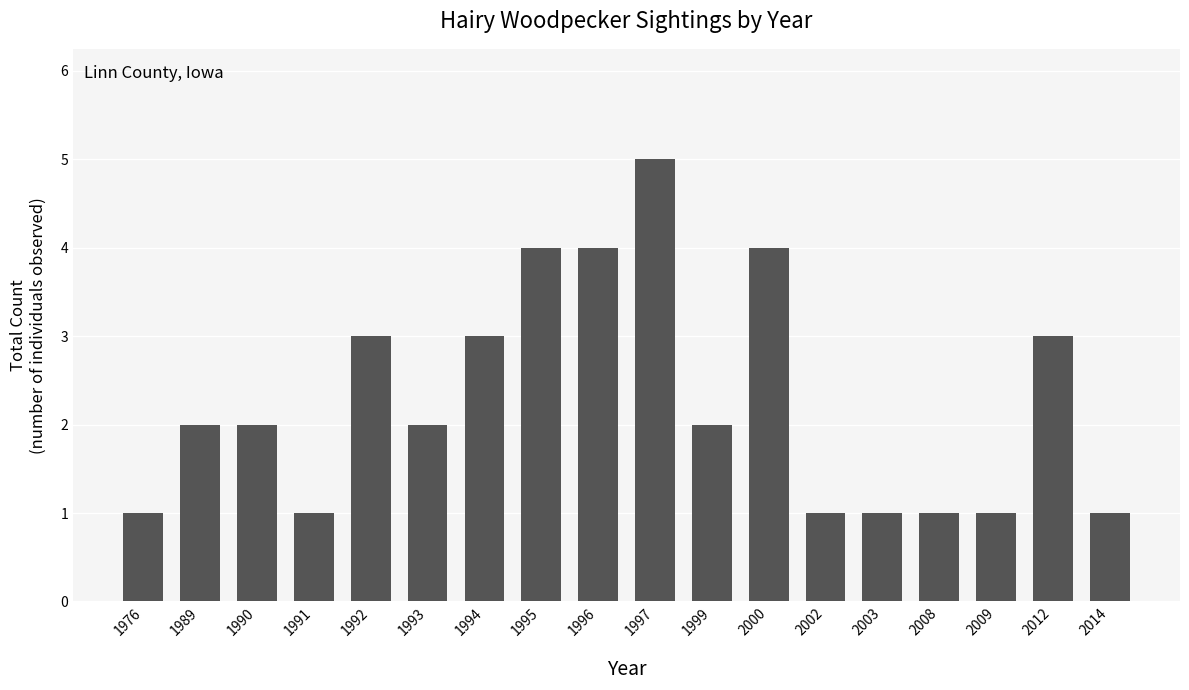

What is the value of the 11th bar from the left?

2